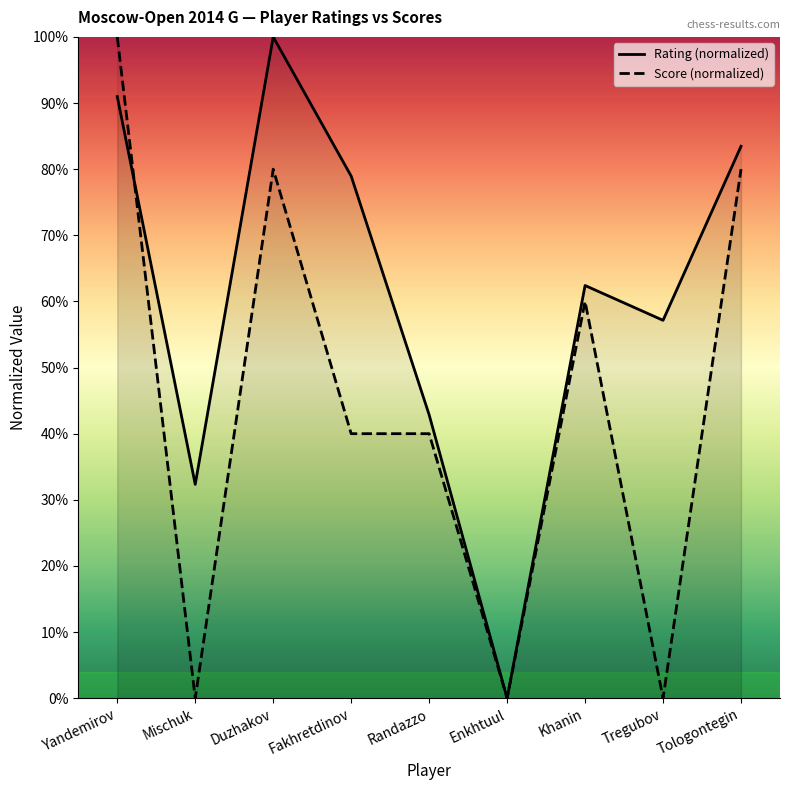

How many series are shown in this chart?

2